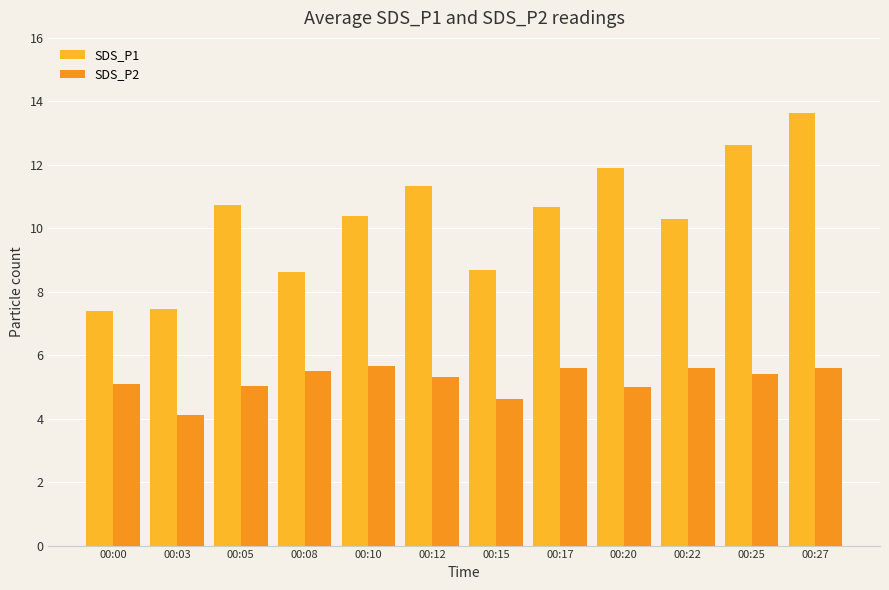

What is the sum of the SDS_P1 values at 00:08 and 00:03?

16.1